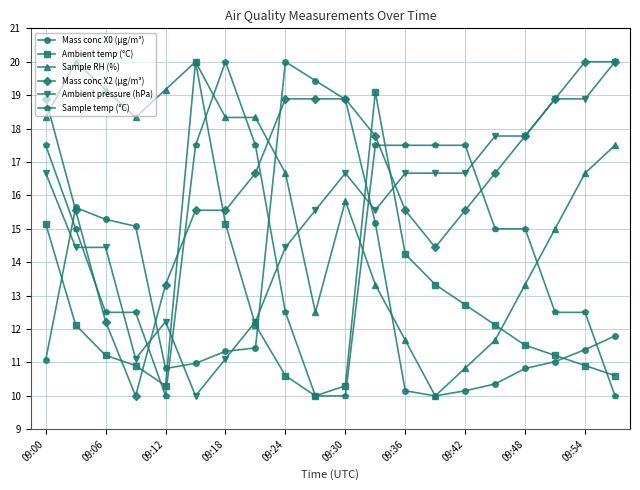

What are all the series names shown in the legend?

Mass conc X0 (μg/m³), Ambient temp (°C), Sample RH (%), Mass conc X2 (μg/m³), Ambient pressure (hPa), Sample temp (°C)